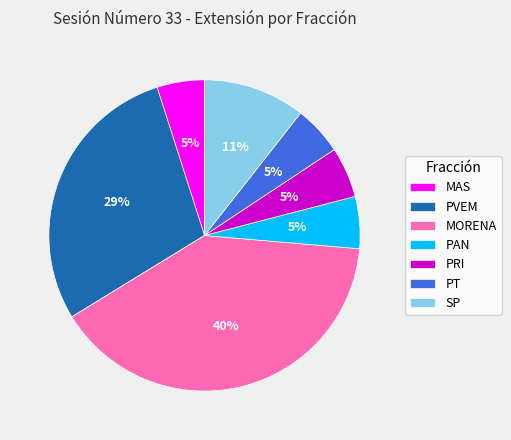

Is the sum of MORENA and PAN greater than half?

No